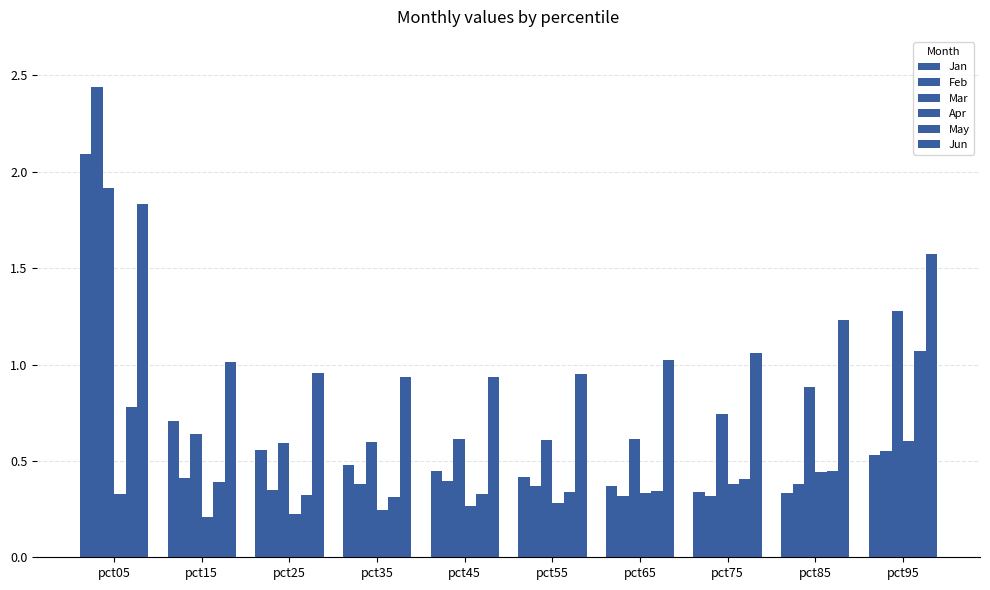

Which series has the largest range (max minus min)?

Feb